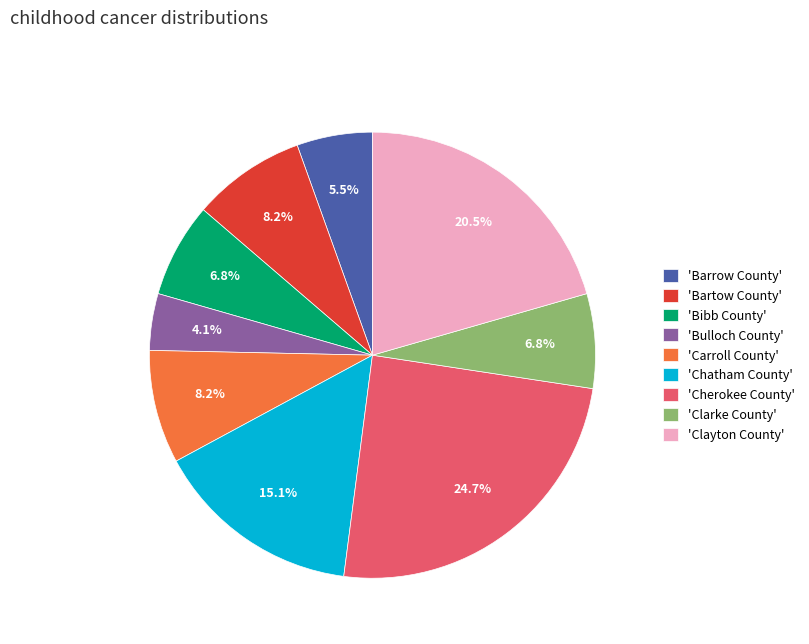

Approximately how many times larger is the value at 'Chatham County' compared to 'Bibb County'?

2.2